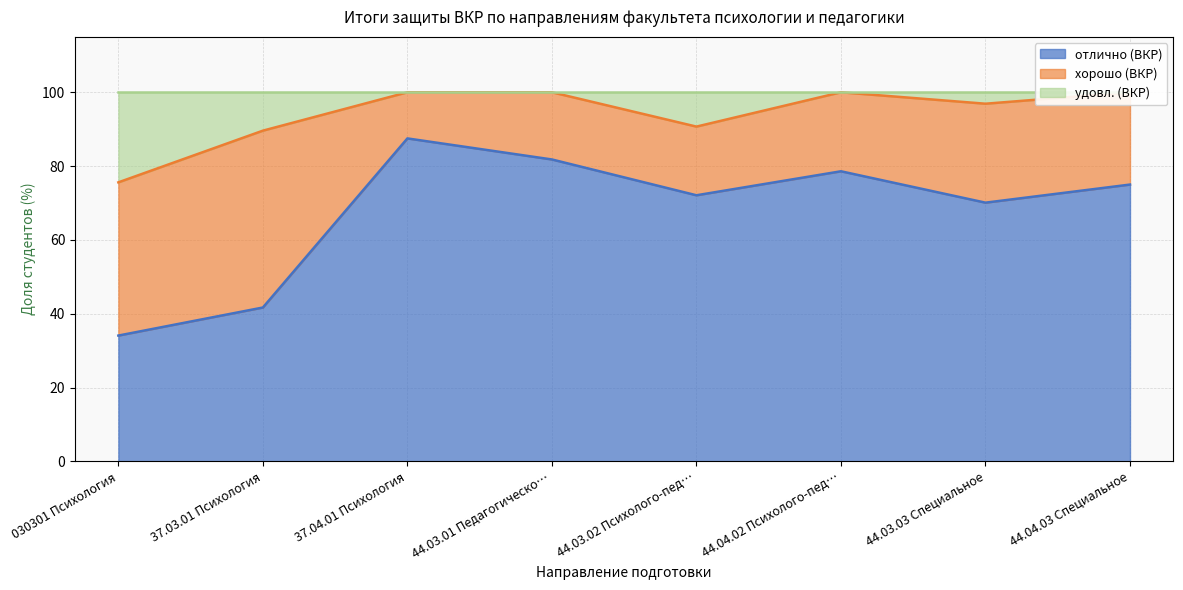

What is the lowest value of the отлично (ВКР) series?

34.1